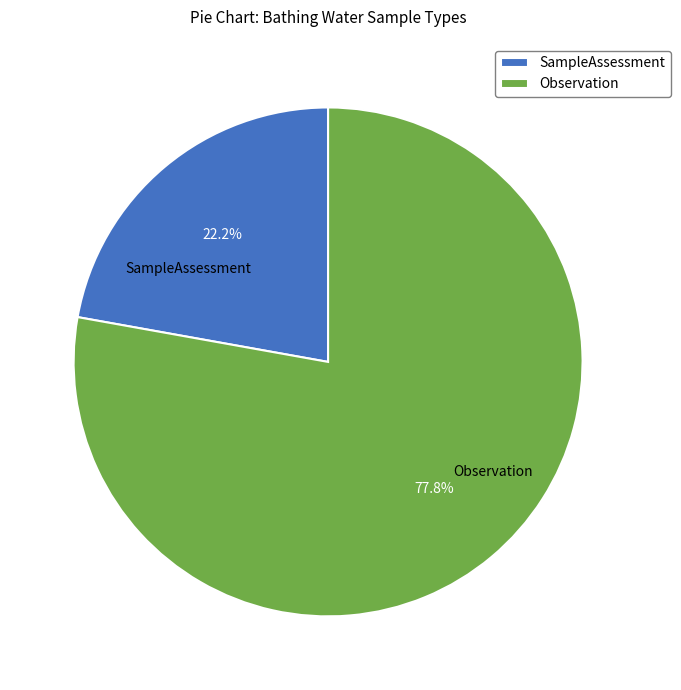

True or false: Observation accounts for 85% of the total.

False